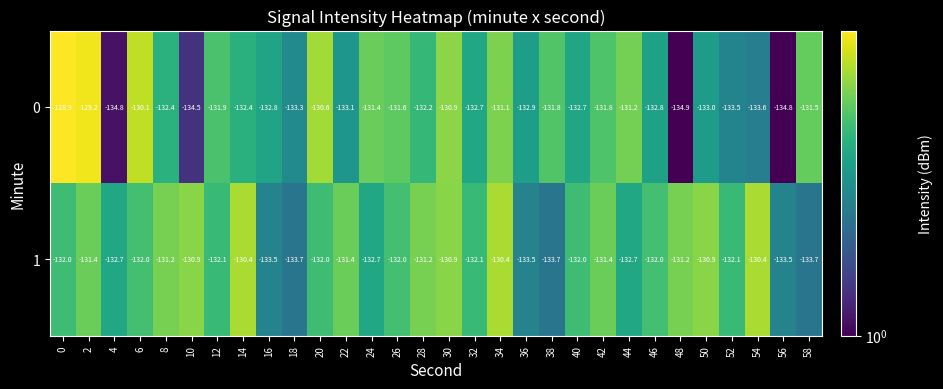

What is the difference between the highest and lowest values at 24?

1.3